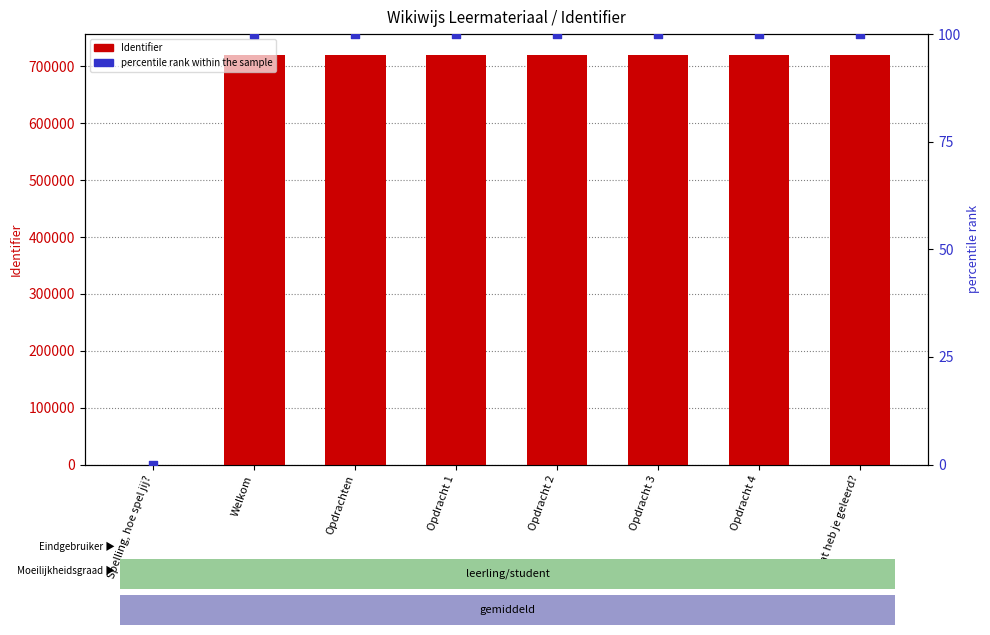

Is the value of percentile rank within the sample at Opdracht 4 greater than the value of Identifier at Opdracht 2?

No